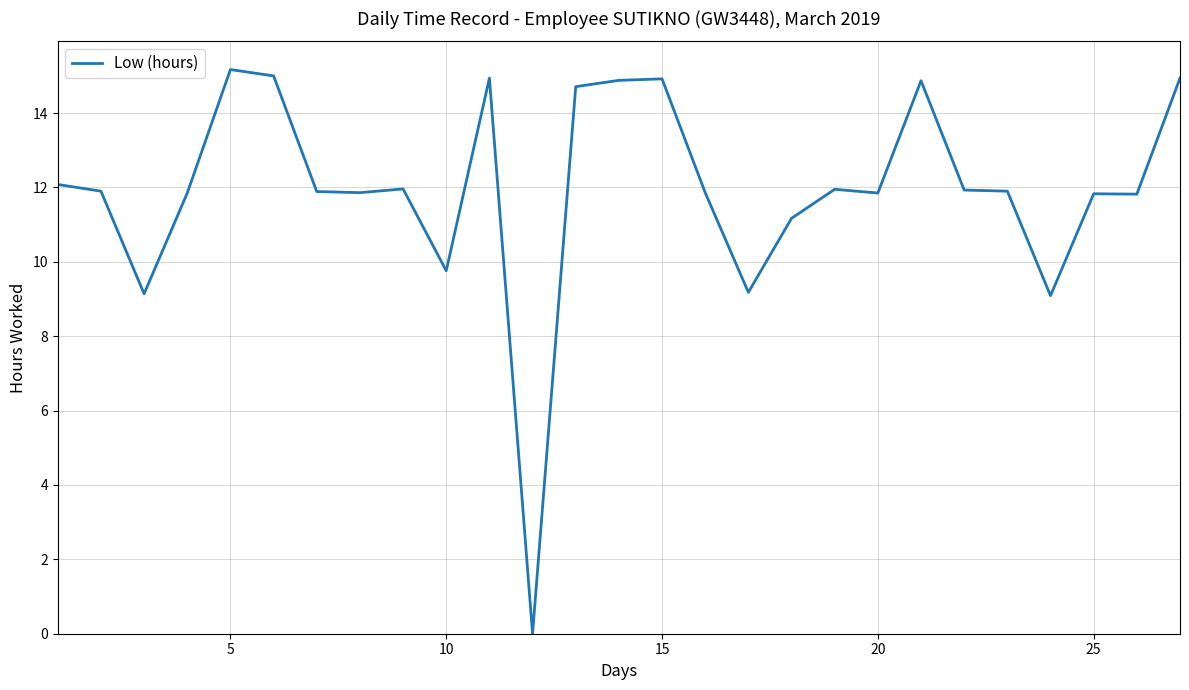

What is the difference between the maximum and minimum values?

15.2